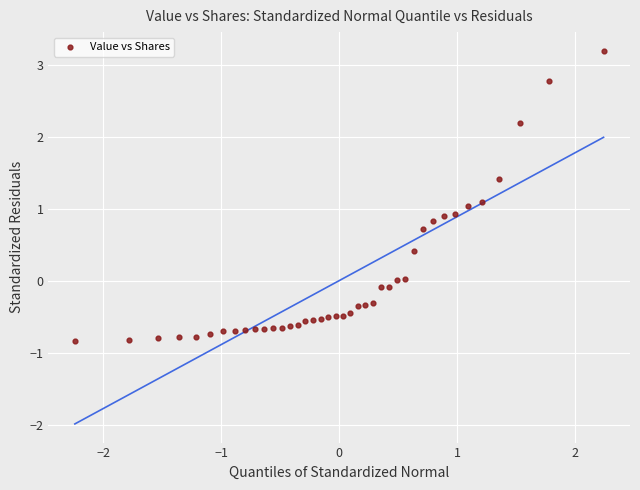

What is the range of Y values (max minus min)?

4.0